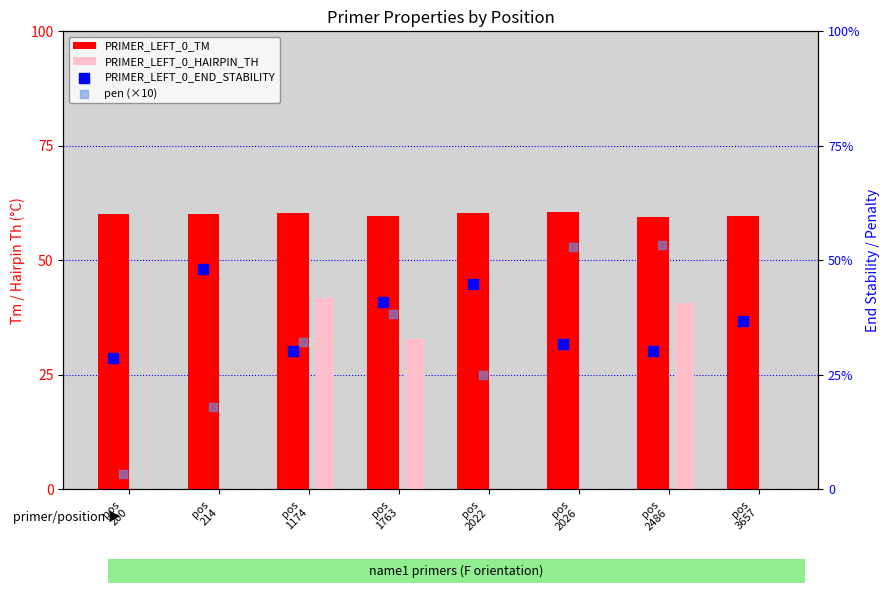

Which series contains the highest Y value?

PRIMER_LEFT_0_TM